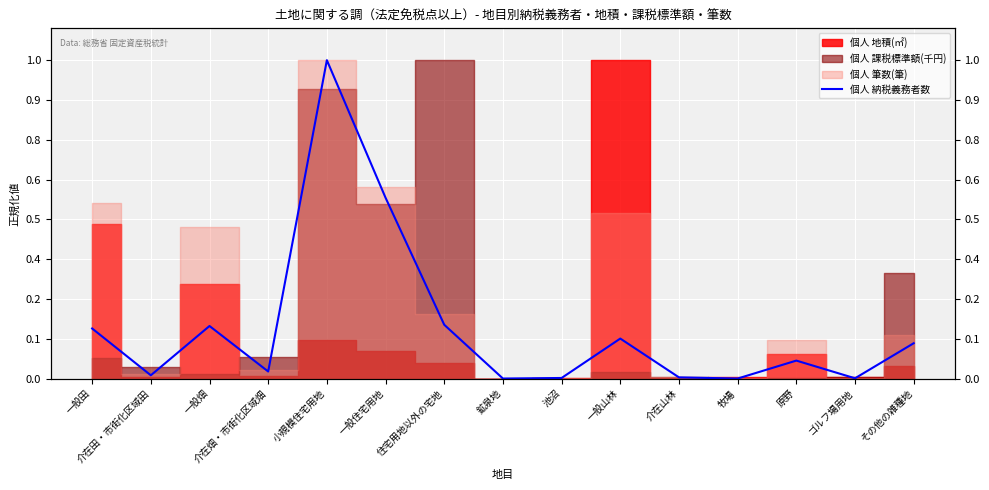

What is the difference between the maximum and minimum values?

1.0